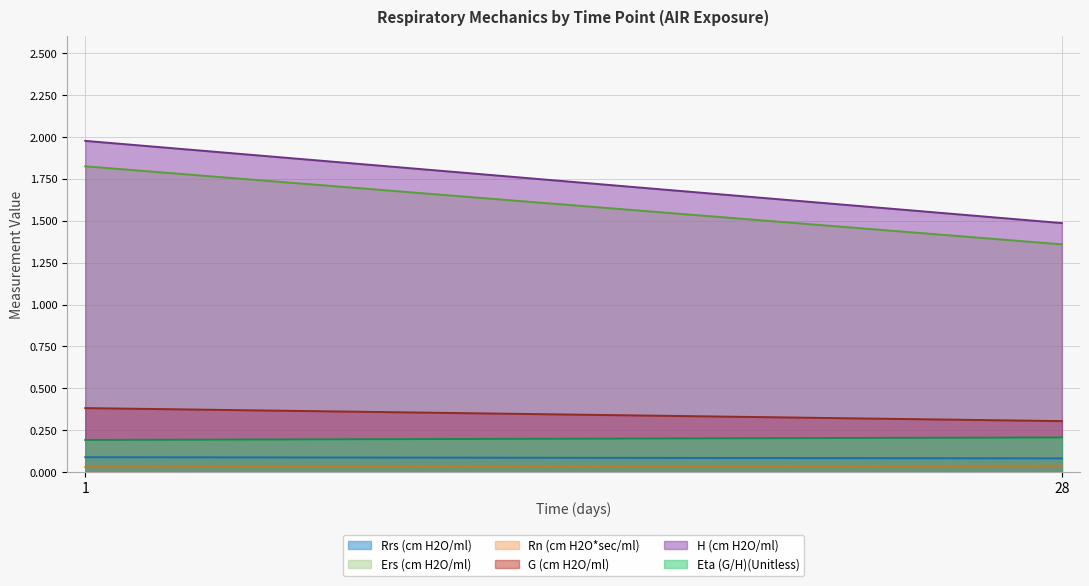

What is the sum of all Eta (G/H)(Unitless) values?

0.4